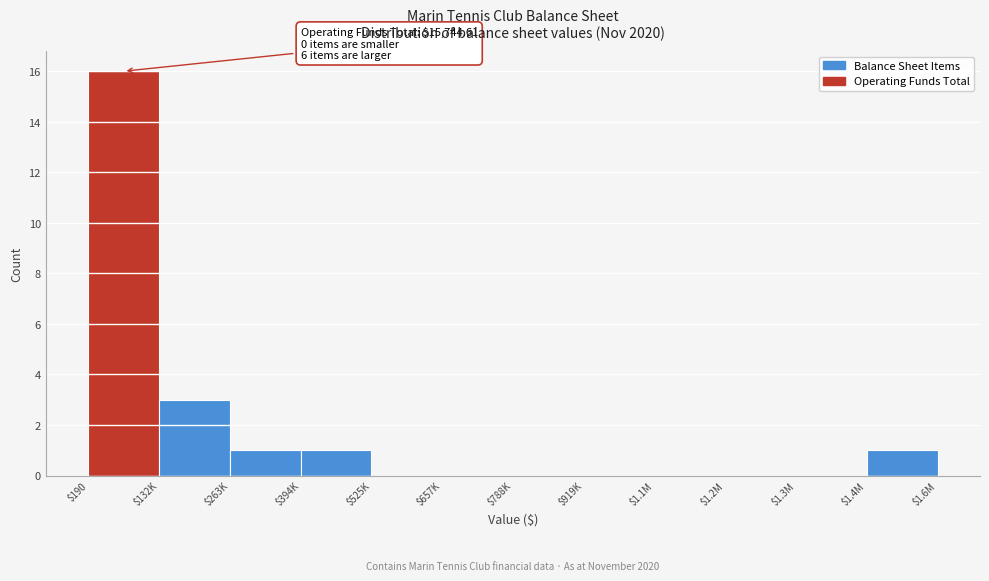

What is the sum of all values?

22